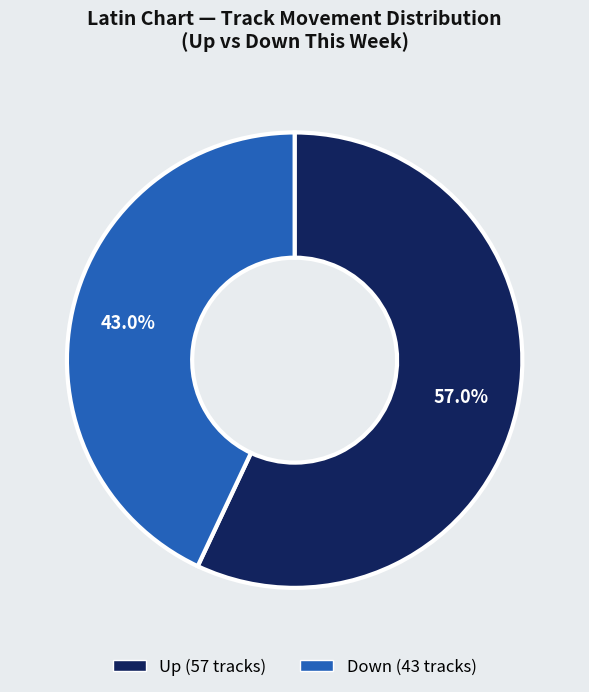

Does any single category account for the majority?

Yes